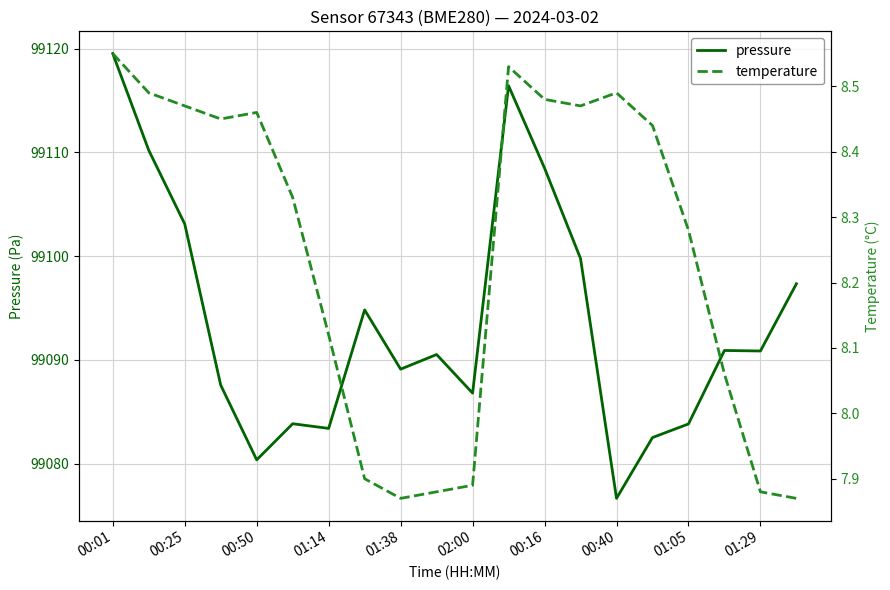

What is the minimum value for pressure?

99076.7